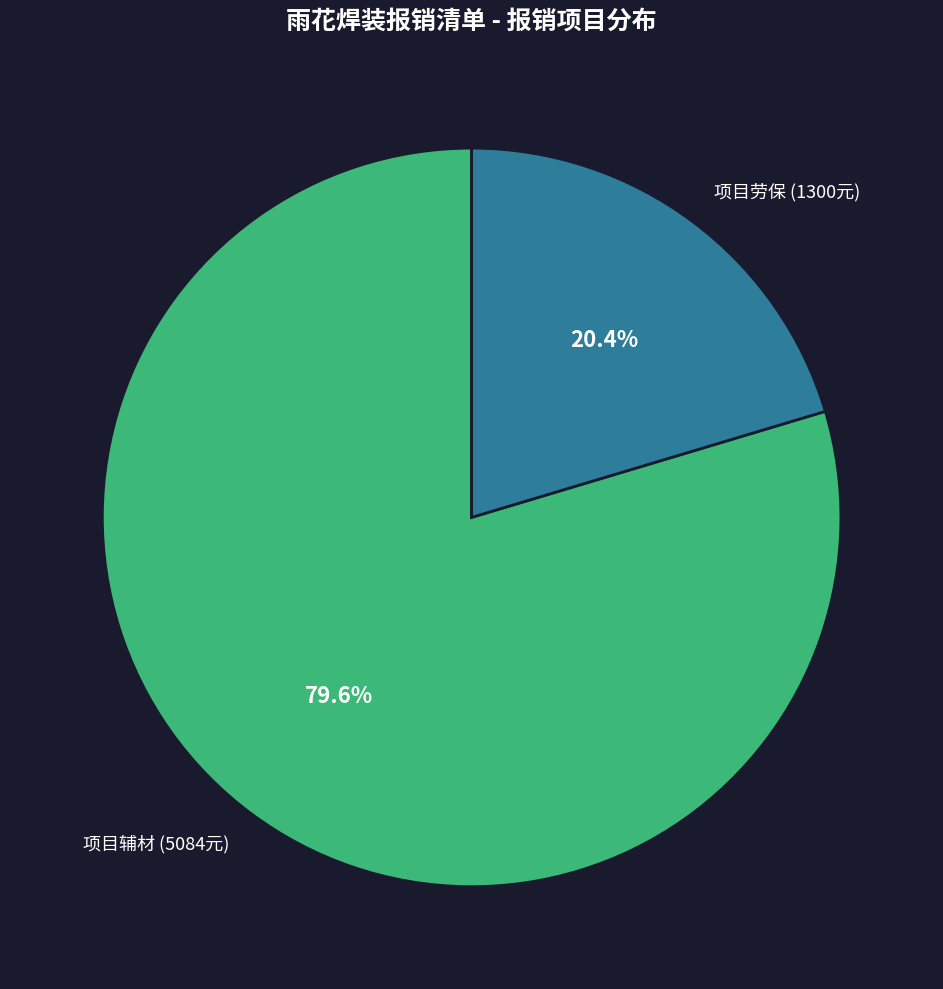

True or false: 项目劳保 accounts for 7% of the total.

False